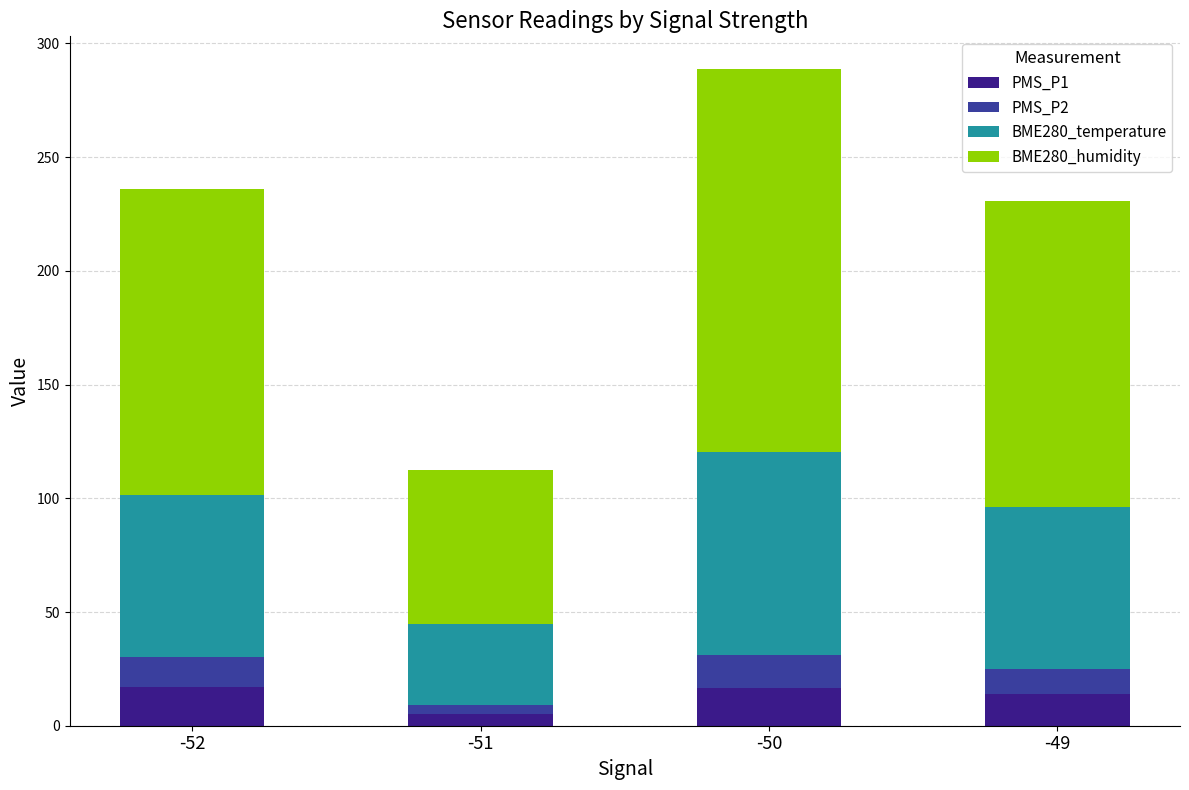

What is the total value across all series at -50?

288.7